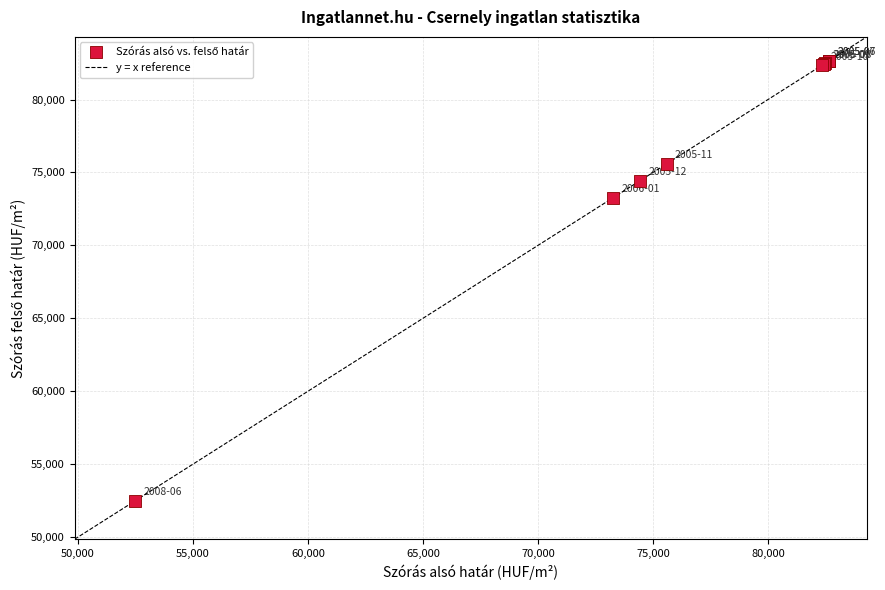

What Y value in the scatter plot is closest to 67562?

73260